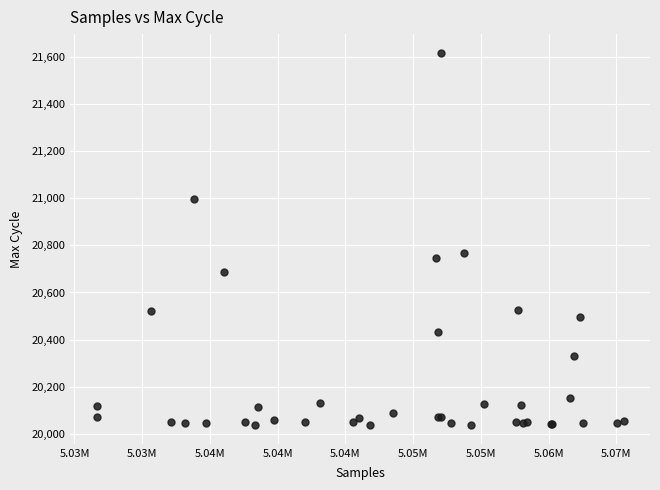

What Y value in the scatter plot is closest to 20827?

20769